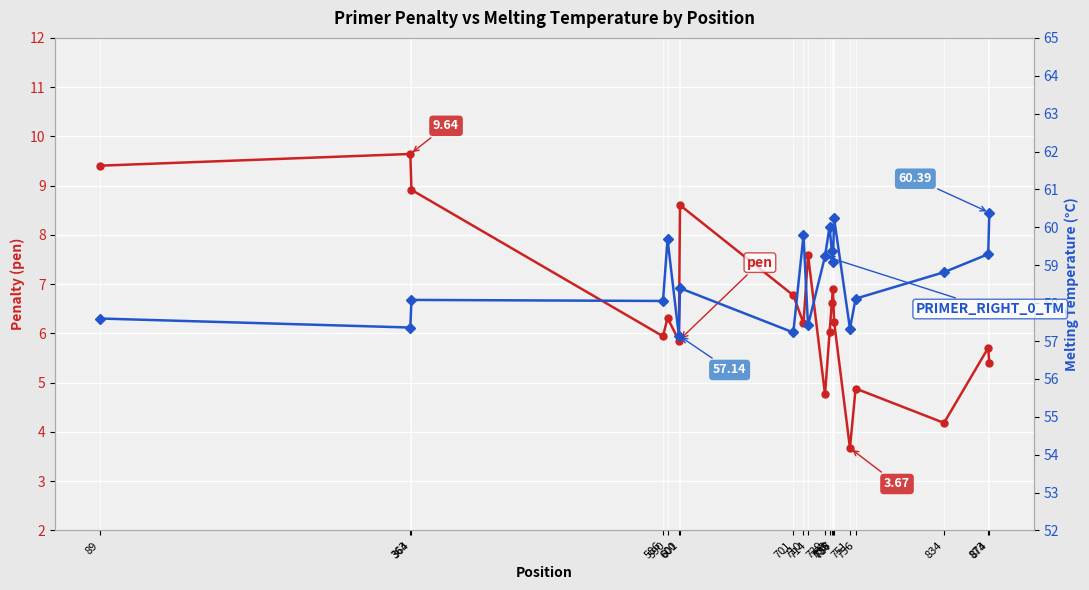

At which category is the sum across all series the highest?

601